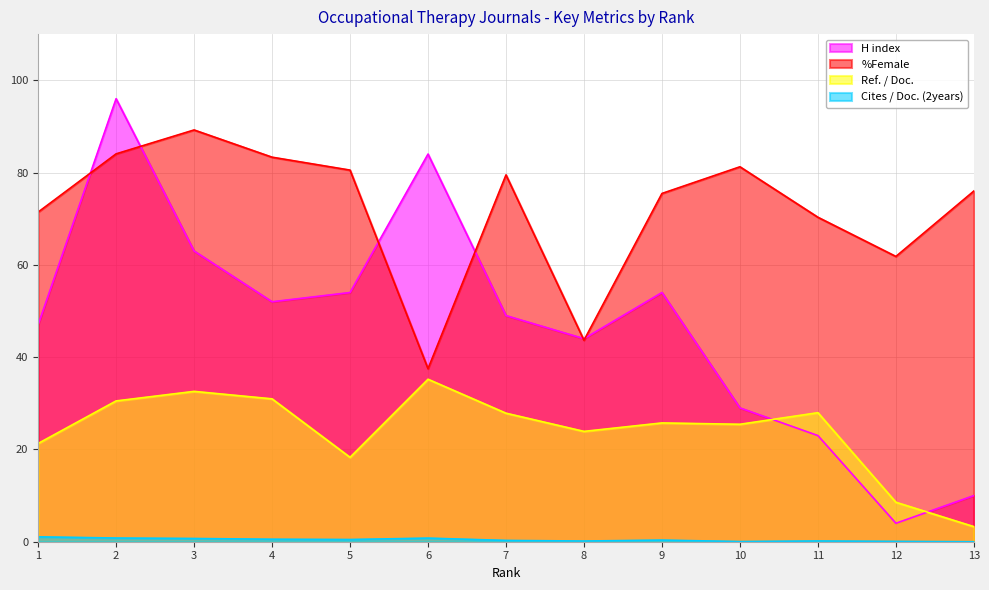

How many series are shown in this chart?

4